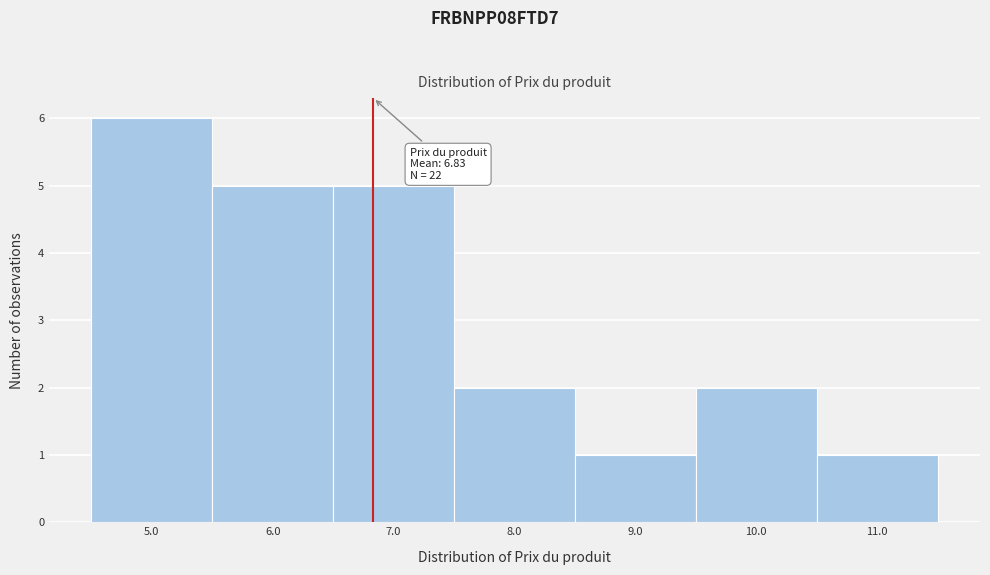

Over which range of the x-axis is the bar tallest?

4.5 to 5.5